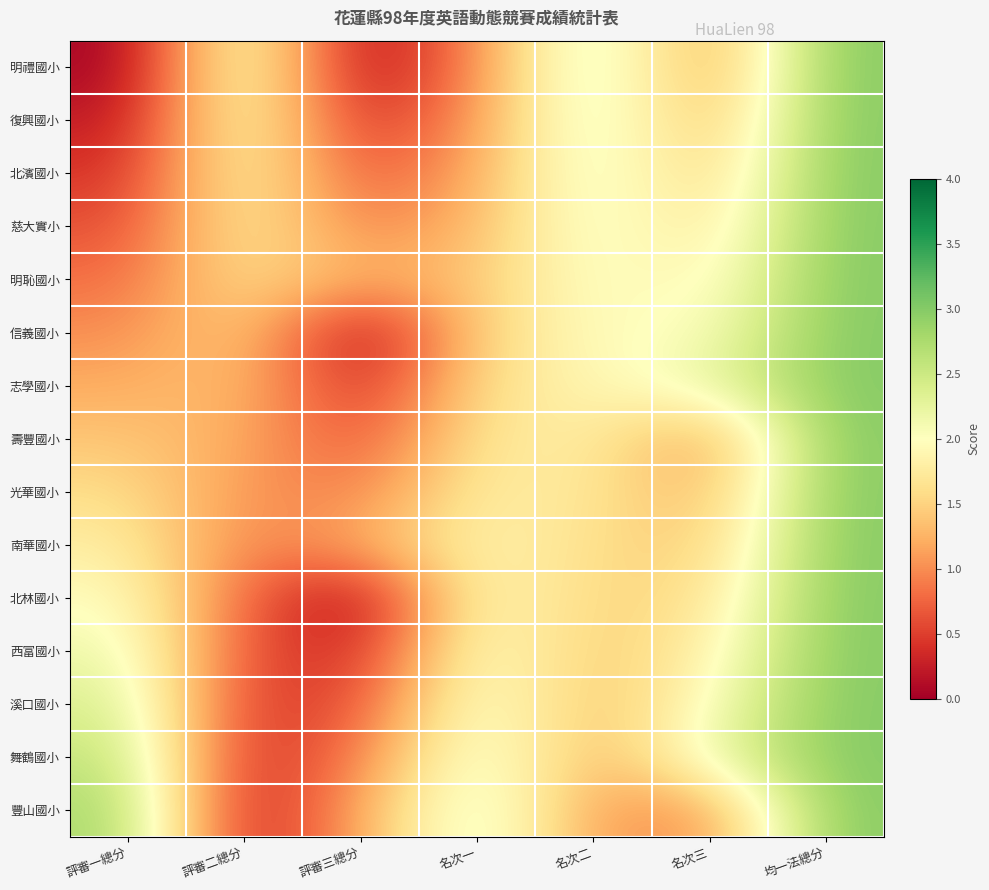

Which series has the widest spread of values?

明禮國小